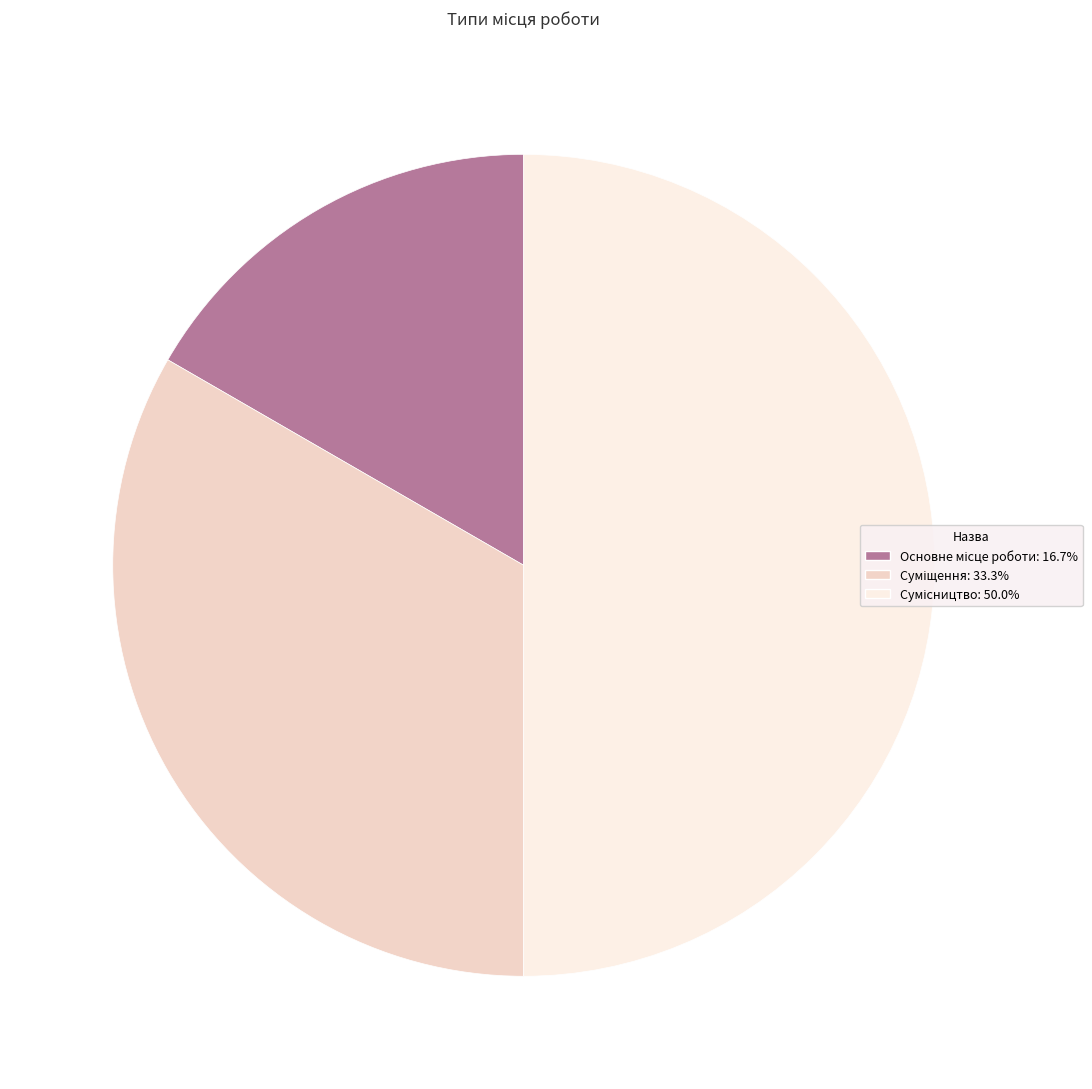

To the nearest percent, what is the average slice percentage?

33%